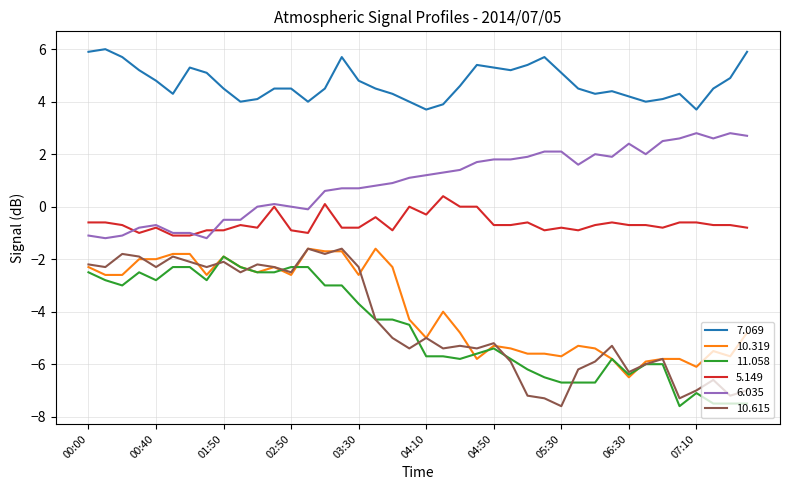

True or false: 10.319 and 11.058 cross at least once.

True